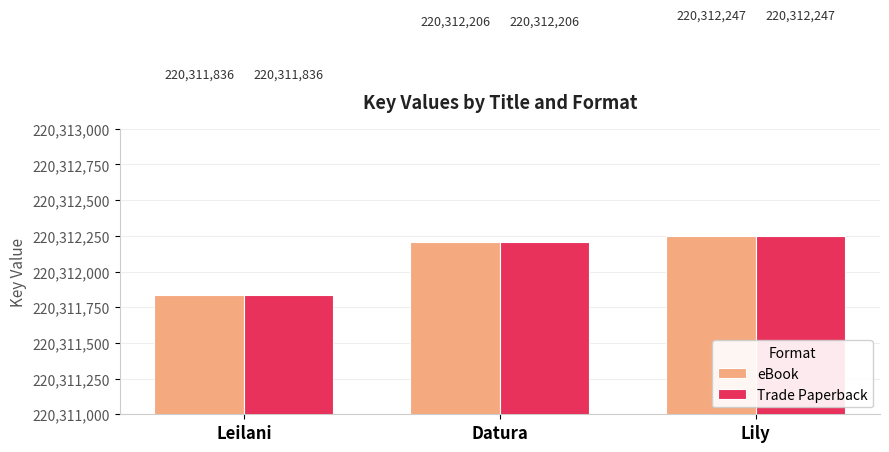

At how many categories does at least one series exceed 220312193?

2